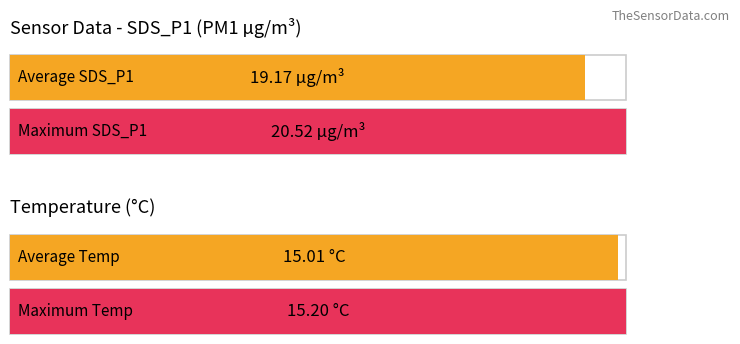

Is it true that SDS_P1 equals 28.6 at 00:44?

False